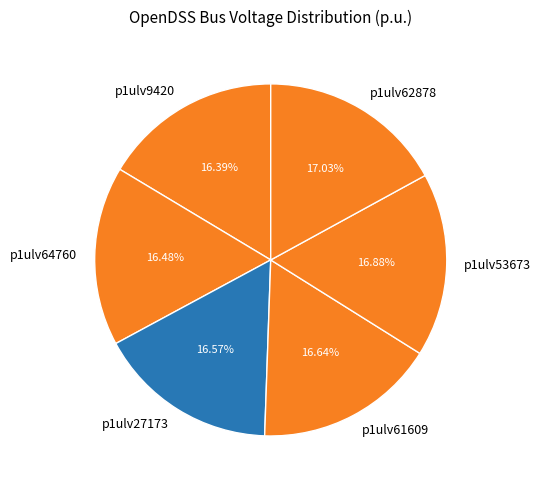

To the nearest percent, what percentage of the pie is p1ulv62878?

17%